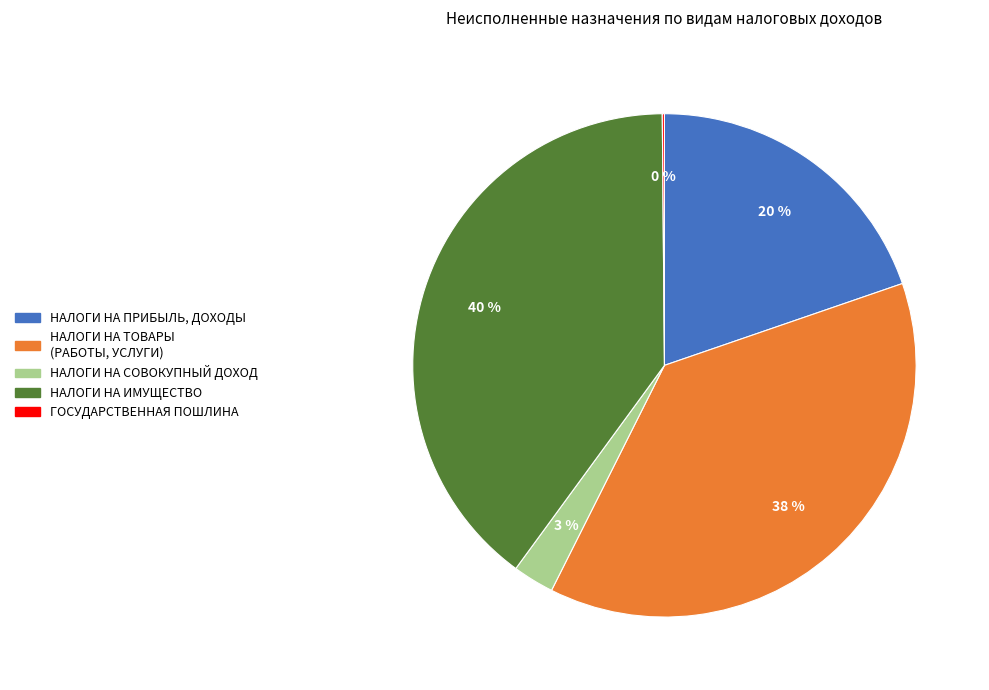

Which category has the biggest portion of the pie?

НАЛОГИ НА ИМУЩЕСТВО